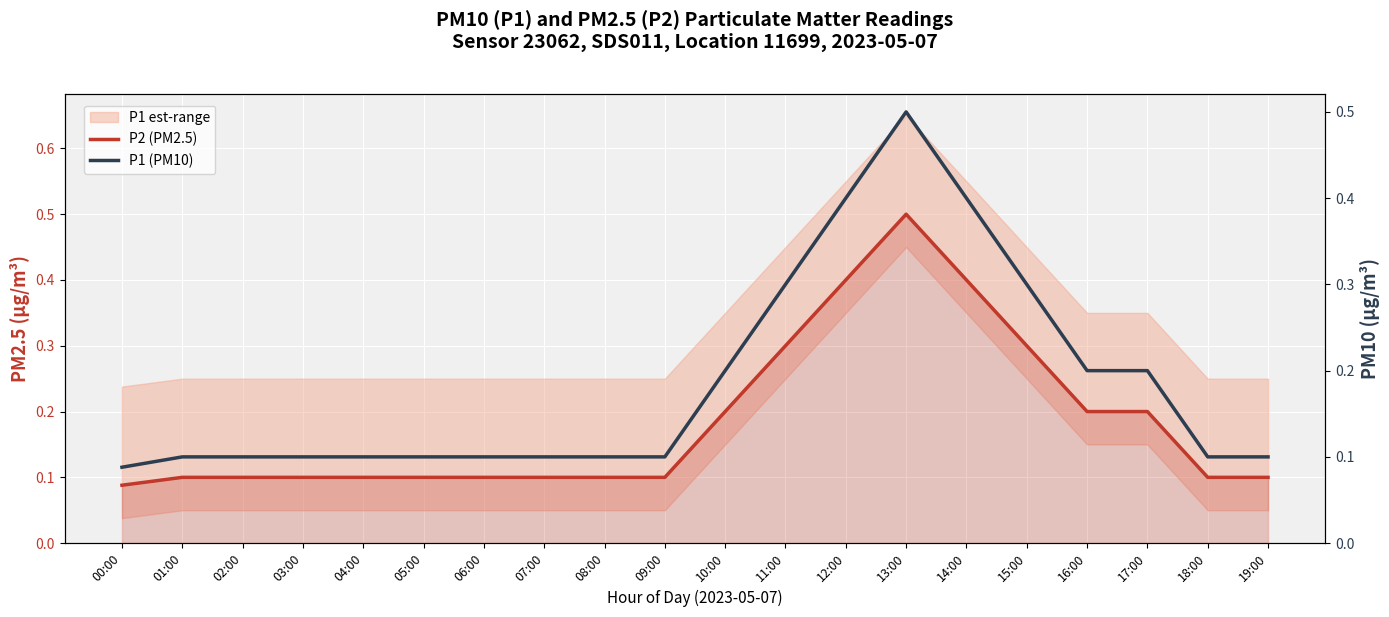

What is the total value across all series at 16:00?

0.4